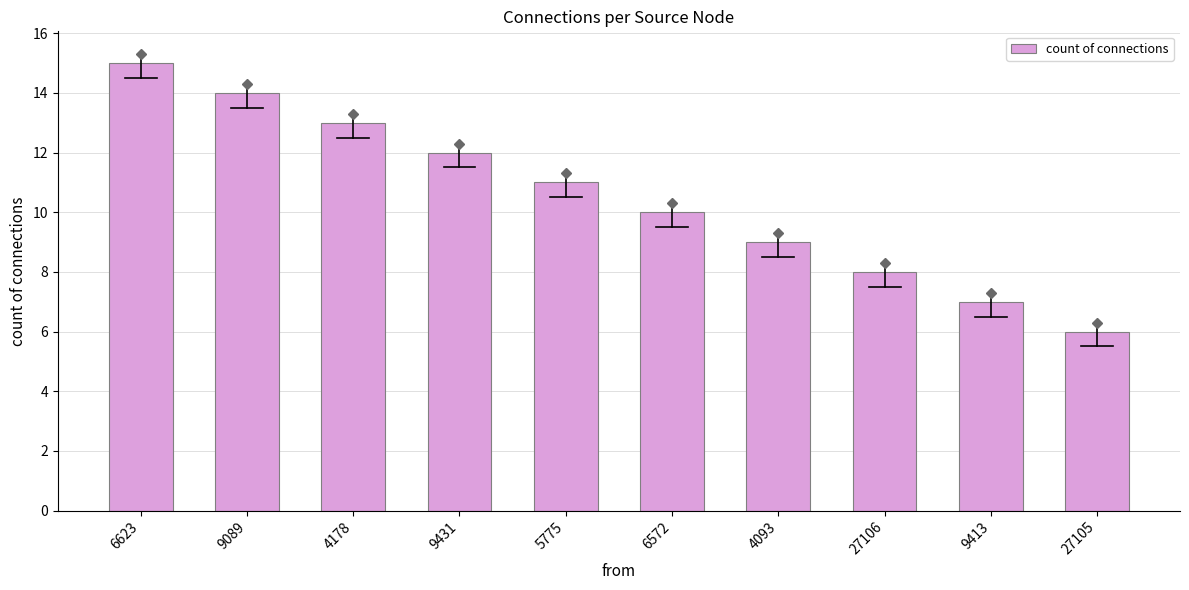

What position from the right is 6572?

5